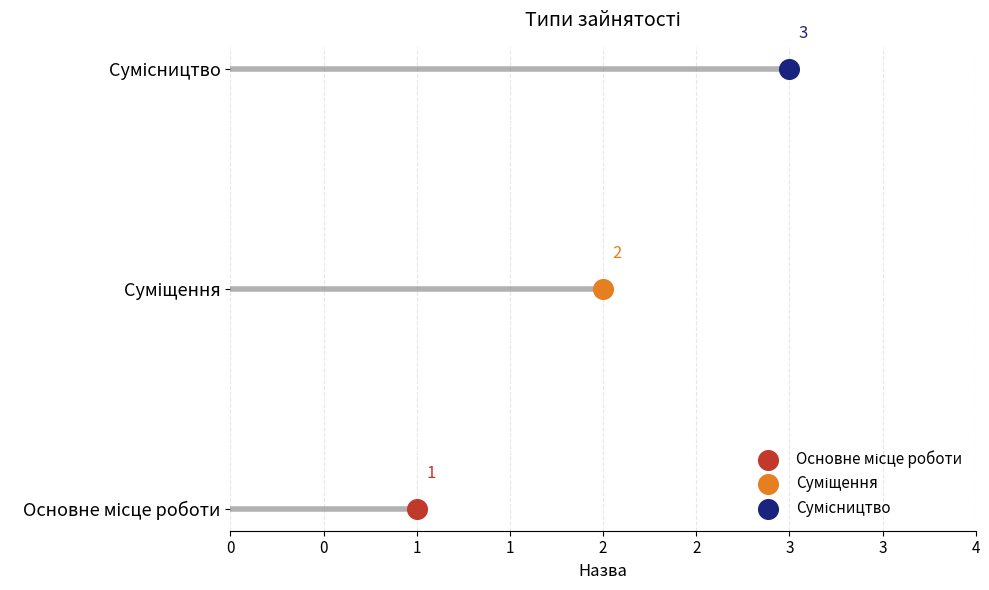

Approximately how many times larger is the value at Сумісництво compared to Основне місце роботи?

3.0